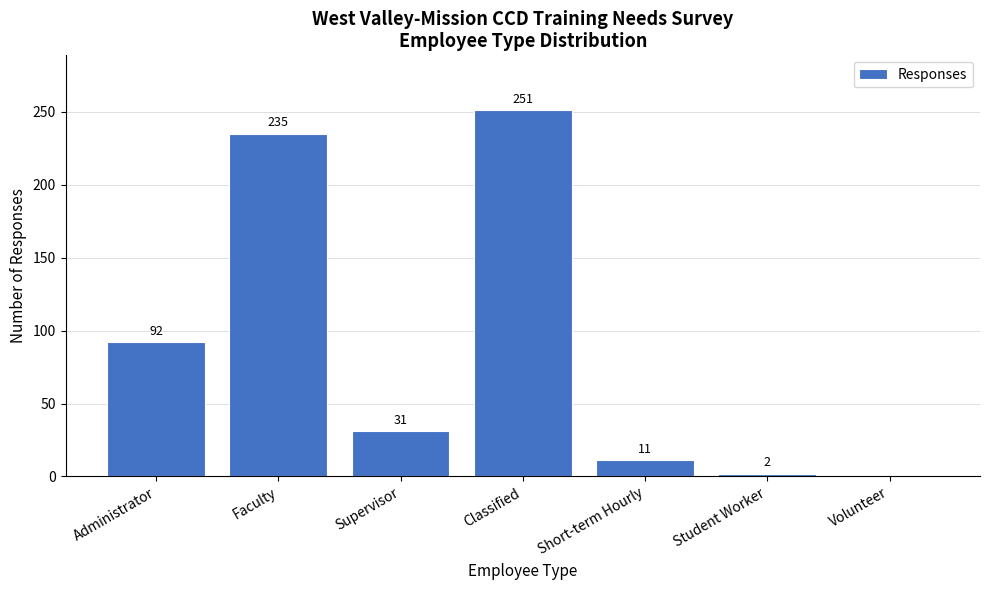

At which category does the chart reach its peak across all series?

Classified